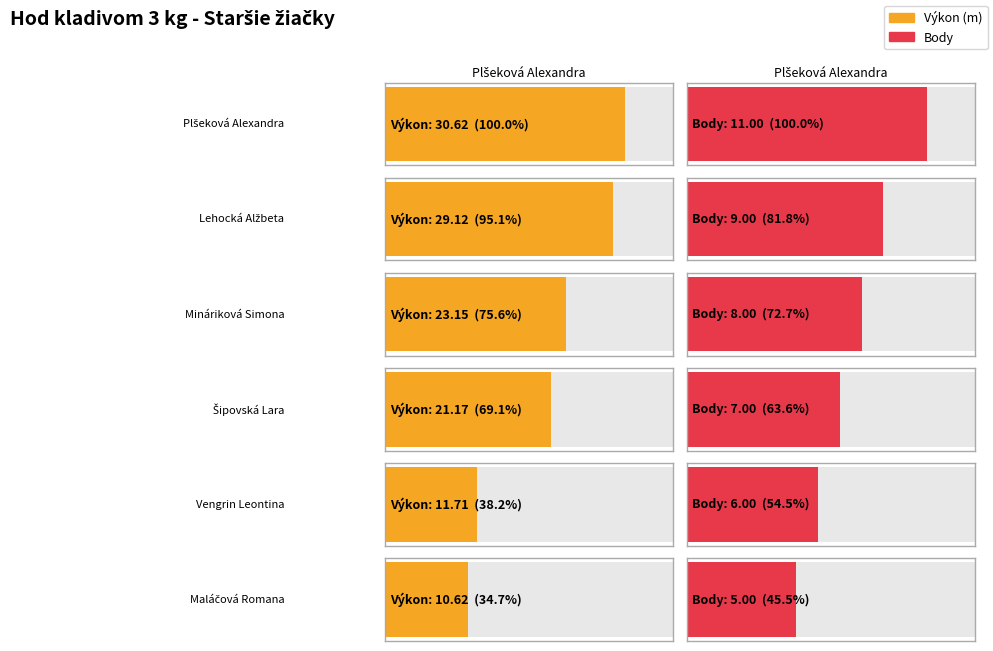

What is the difference between the Body values at Mináriková Simona and Lehocká Alžbeta?

1.0